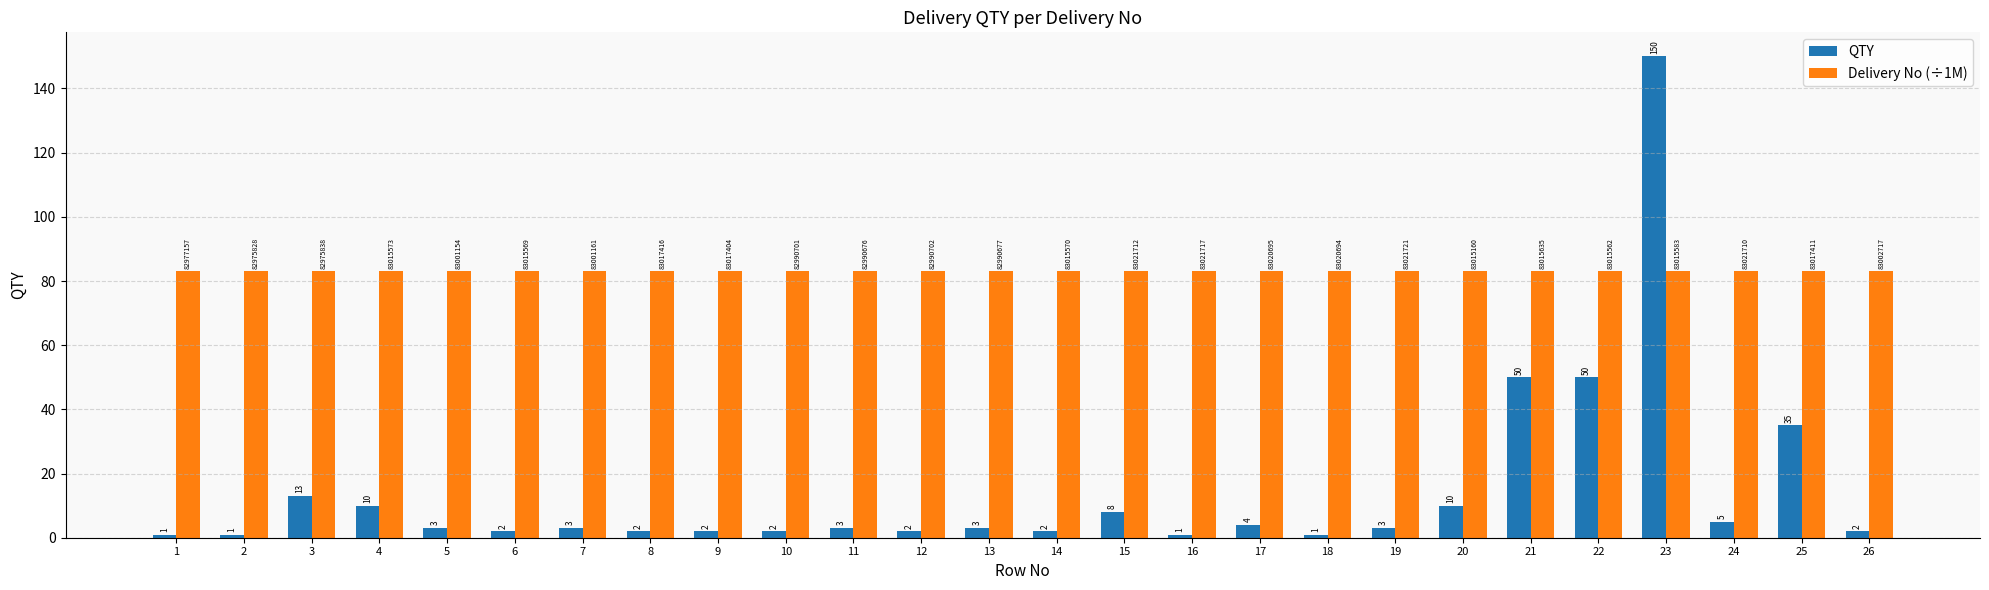

Are the bars horizontal?

No